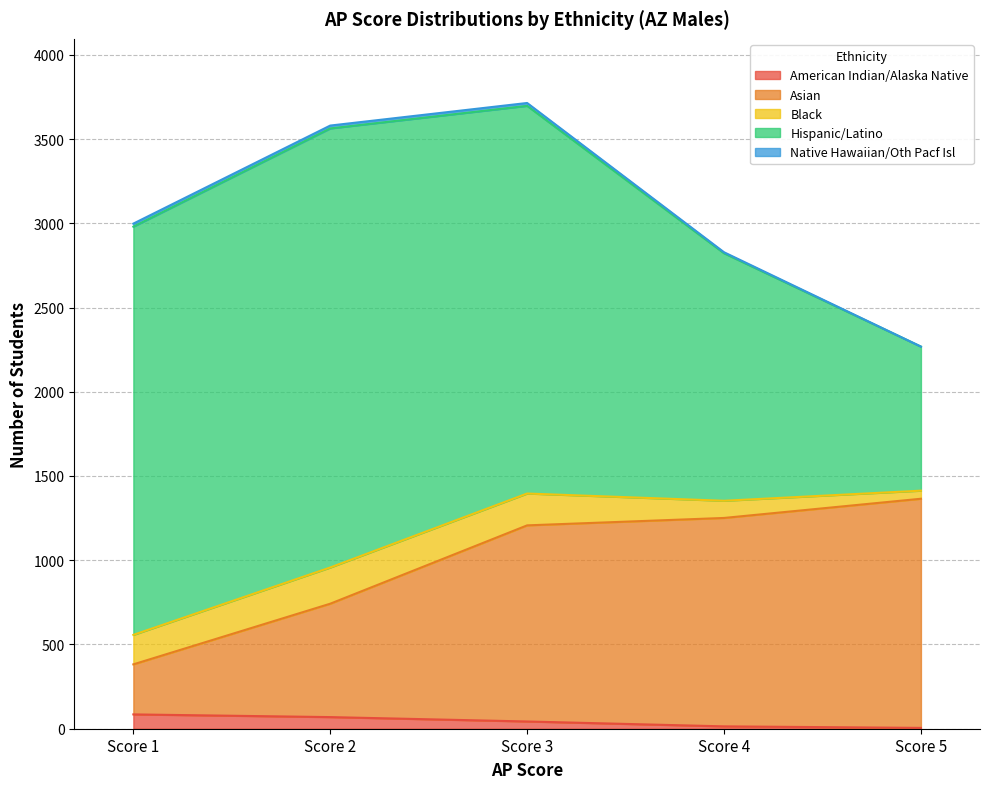

Is it true that American Indian/Alaska Native equals 85 at Score 1?

True